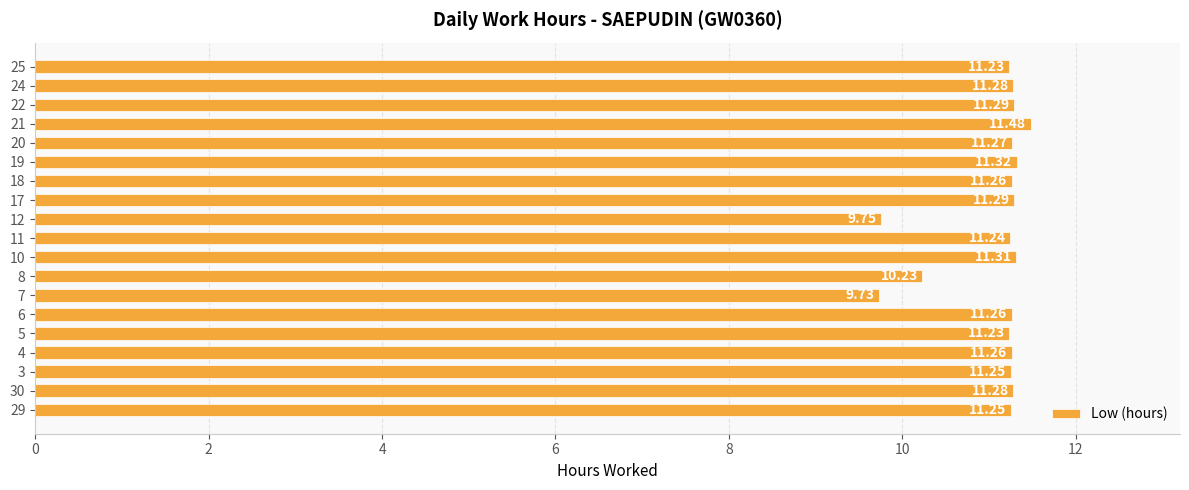

How many series are shown in this chart?

1